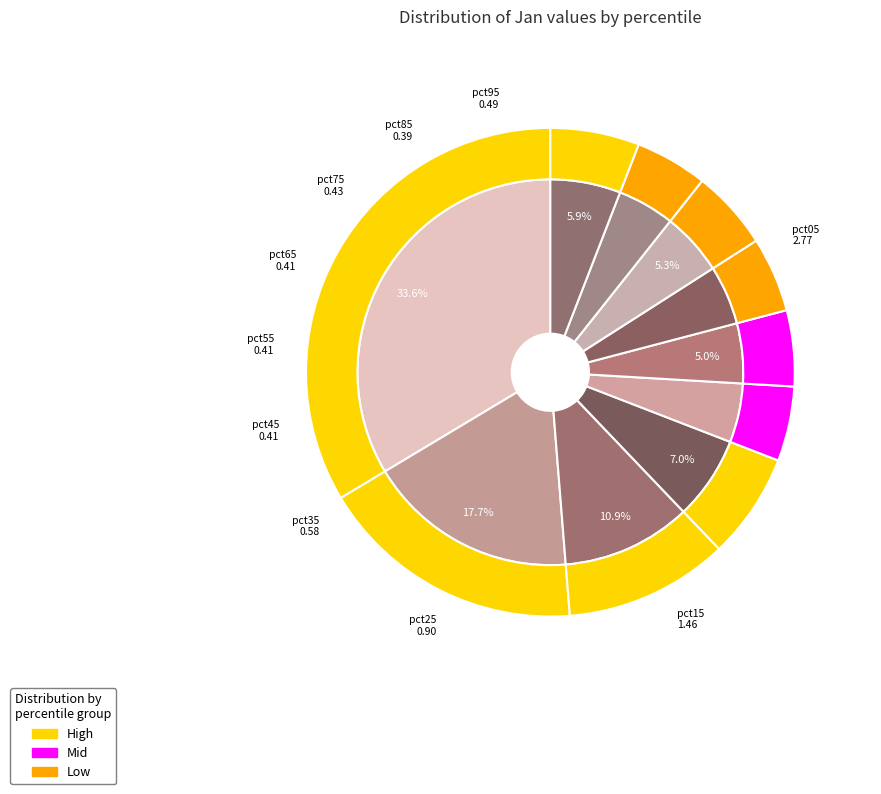

How many segments does this pie chart have?

10